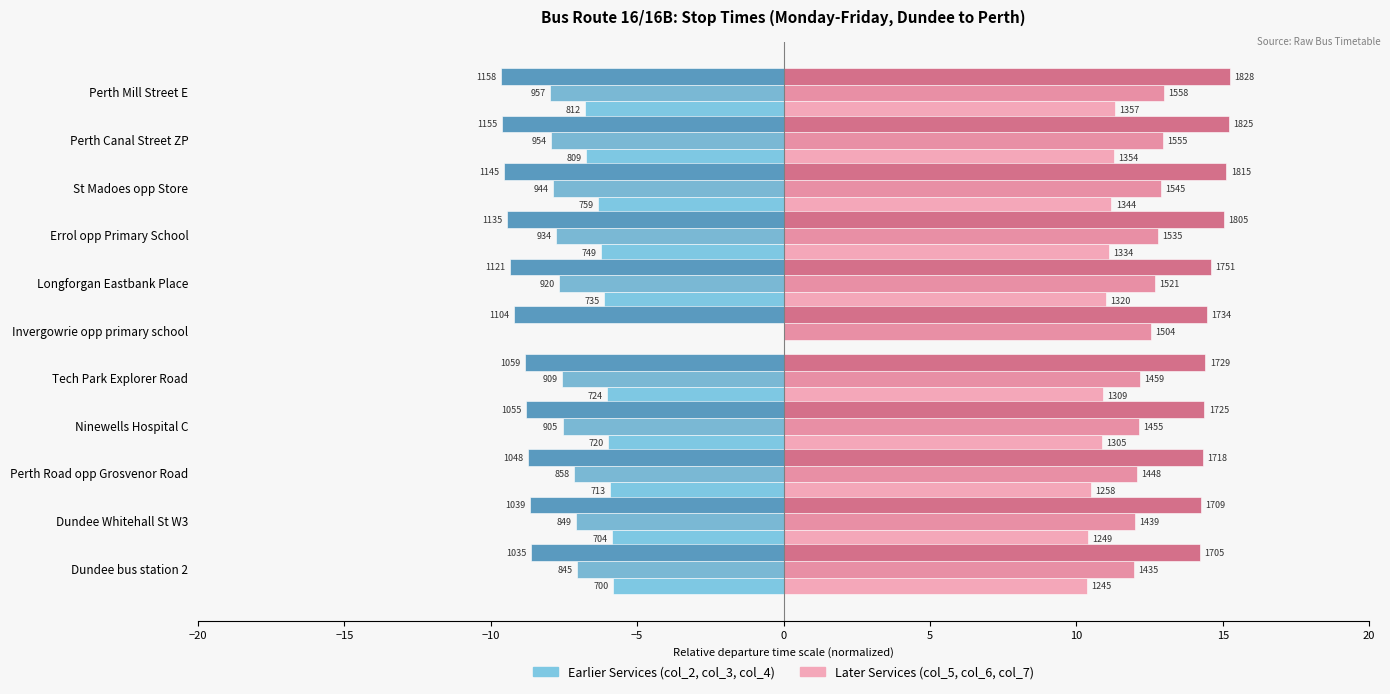

Reading left to right, extract all data points from this chart.

col_2 (700): -5.8	-5.9	-5.9	-6.0	-6.0	0.0	-6.1	-6.2	-6.3	-6.7	-6.8
col_3 (845): -7.0	-7.1	-7.1	-7.5	-7.6	0.0	-7.7	-7.8	-7.9	-8.0	-8.0
col_4 (1035): -8.6	-8.7	-8.7	-8.8	-8.8	-9.2	-9.3	-9.5	-9.5	-9.6	-9.7
col_5 (1245): 10.4	10.4	10.5	10.9	10.9	0.0	11.0	11.1	11.2	11.3	11.3
col_6 (1435): 12.0	12.0	12.1	12.1	12.2	12.5	12.7	12.8	12.9	13.0	13.0
col_7 (1705): 14.2	14.2	14.3	14.4	14.4	14.5	14.6	15.0	15.1	15.2	15.2